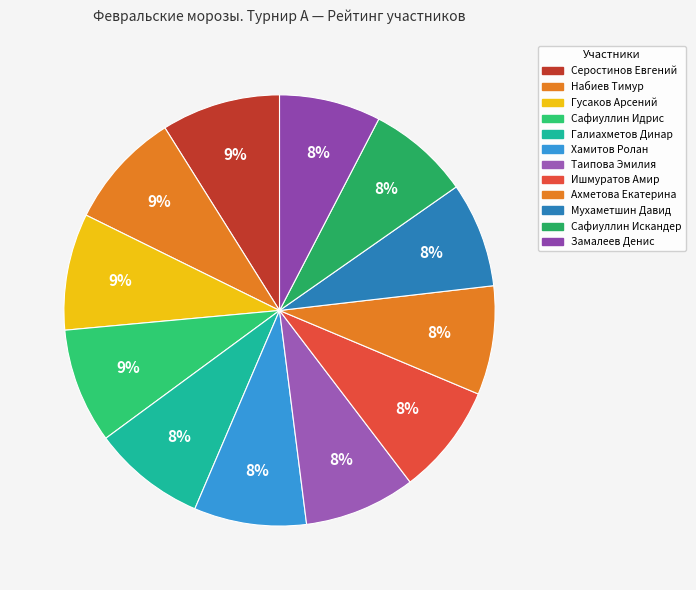

Does Серостинов Евгений represent more than half of the total?

No